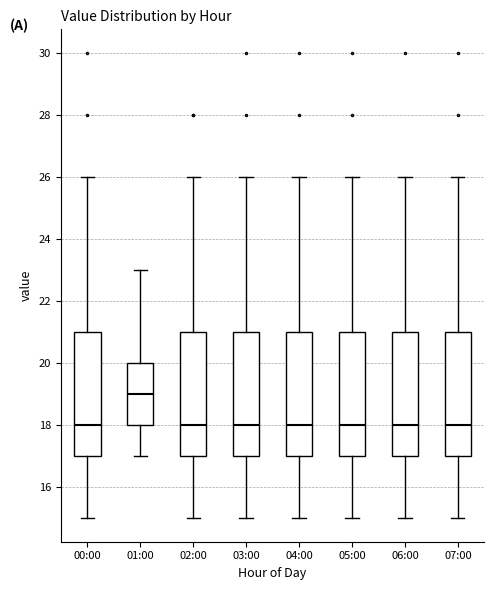

Reading left to right, read every box against the y-axis: the position of its median line, the range the box covers, and the ends of its whiskers. The values are not printed on the chart, so give them approximately, as read against the axis.

00:00: median 18, box 17 to 21, whiskers 15 to 26
01:00: median 19, box 18 to 20, whiskers 17 to 23
02:00: median 18, box 17 to 21, whiskers 15 to 26
03:00: median 18, box 17 to 21, whiskers 15 to 26
04:00: median 18, box 17 to 21, whiskers 15 to 26
05:00: median 18, box 17 to 21, whiskers 15 to 26
06:00: median 18, box 17 to 21, whiskers 15 to 26
07:00: median 18, box 17 to 21, whiskers 15 to 26